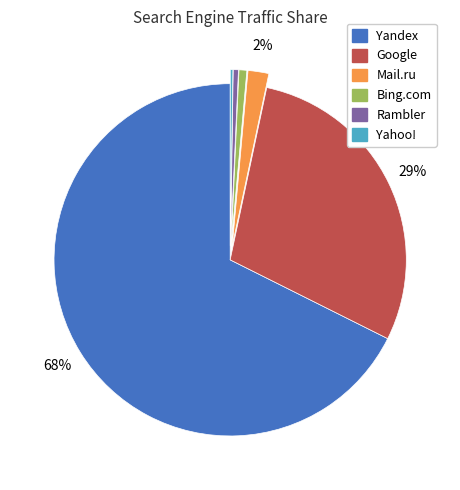

Between Mail.ru and Rambler, which is larger?

Mail.ru